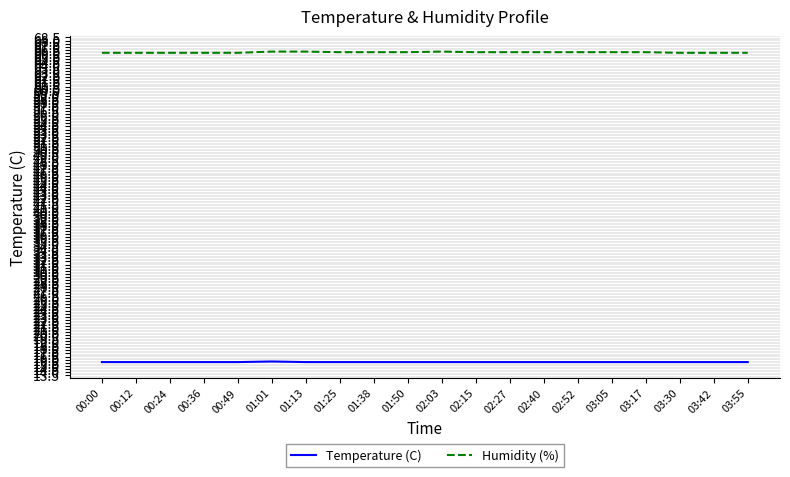

At 01:38, list the series in order from largest to smallest.

Humidity (%), Temperature (C)